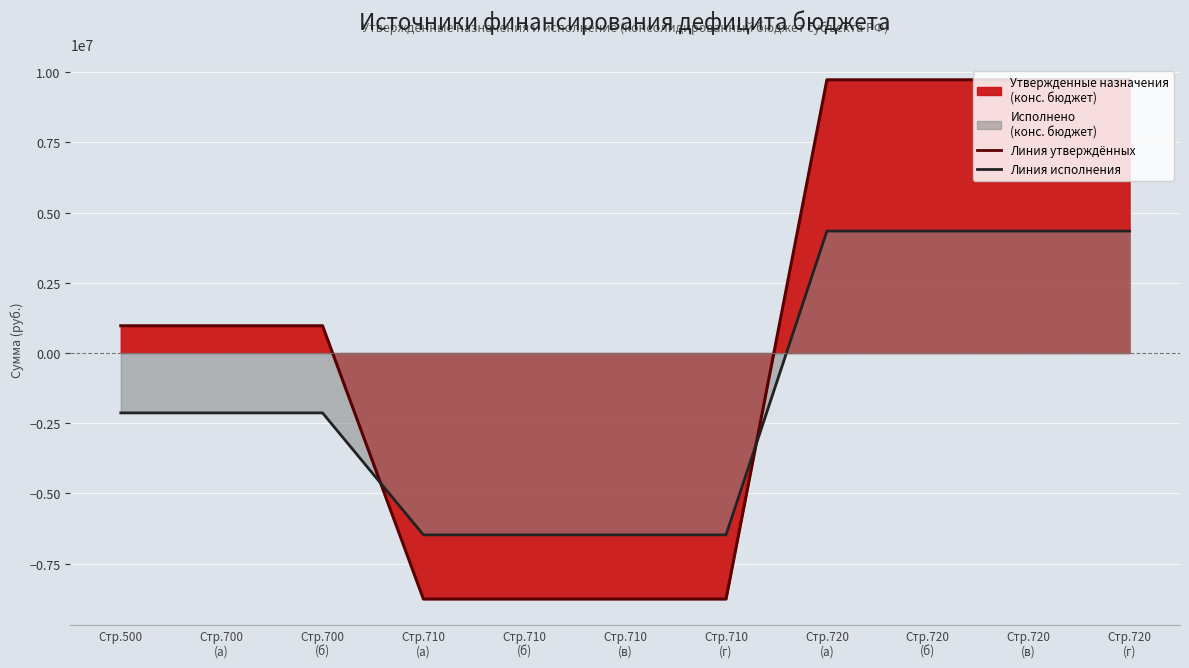

How many values in the Утвержденные назначения (конс. бюджет) series exceed 970400?

4